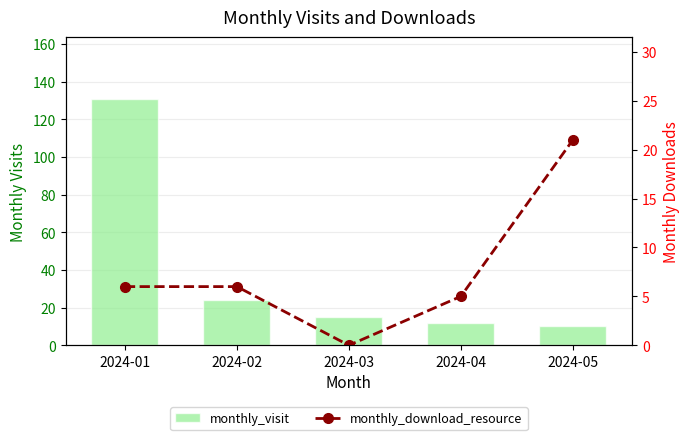

Is it true that monthly_visit equals 15 at 2024-03?

True